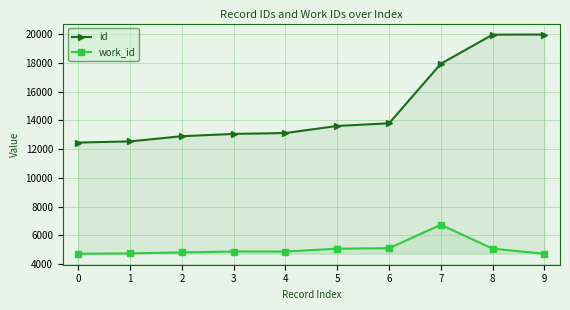

What is the difference between the second highest and minimum values in the work_id series?

388